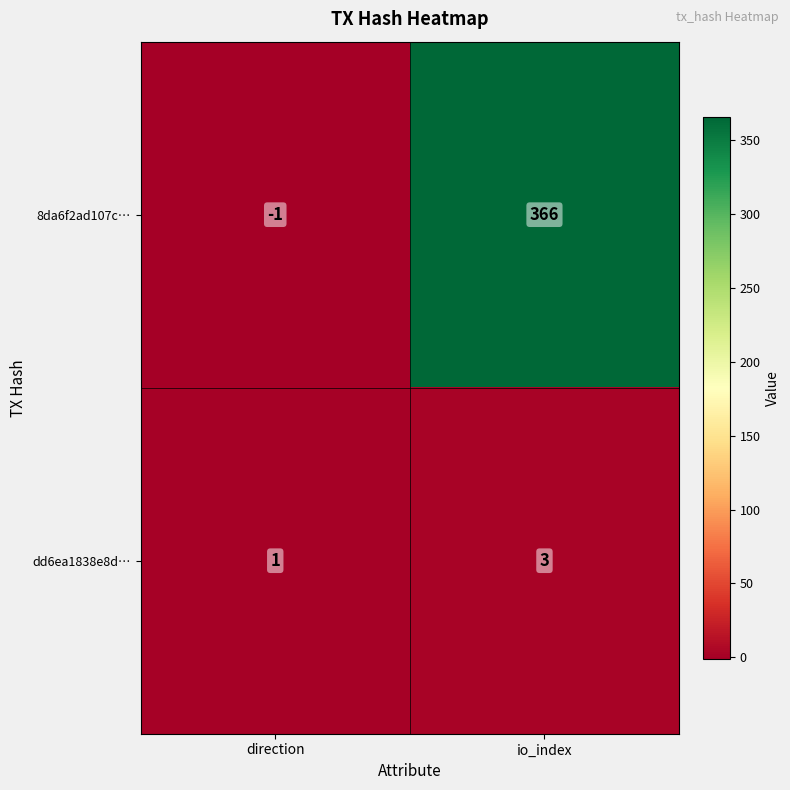

What is the difference between the maximum and minimum values in the 8da6f2ad107c… series?

367